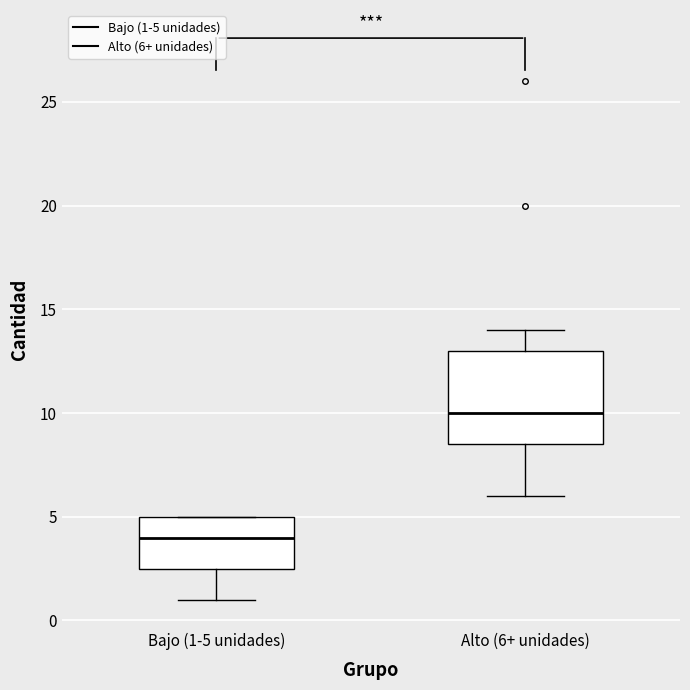

Which box is the tallest, from its lower edge to its upper edge?

Alto (6+ unidades)